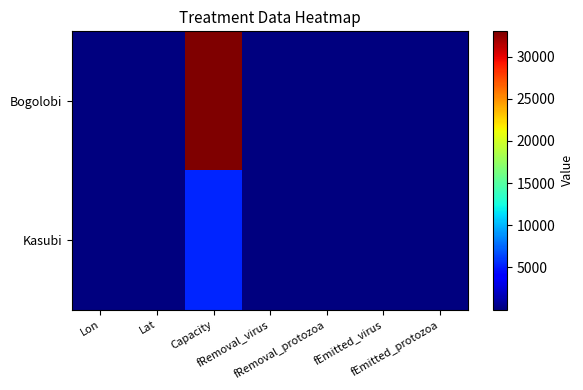

Reading left to right, transcribe all the data shown in this chart.

Bogolobi: Lon=32.6	Lat=0.3	Capacity=33000.0	fRemoval_virus=1.0	fRemoval_protozoa=0.9	fEmitted_virus=0.0	fEmitted_protozoa=0.0
Kasubi: Lon=32.5	Lat=0.3	Capacity=5400.0	fRemoval_virus=1.0	fRemoval_protozoa=0.9	fEmitted_virus=0.0	fEmitted_protozoa=0.0